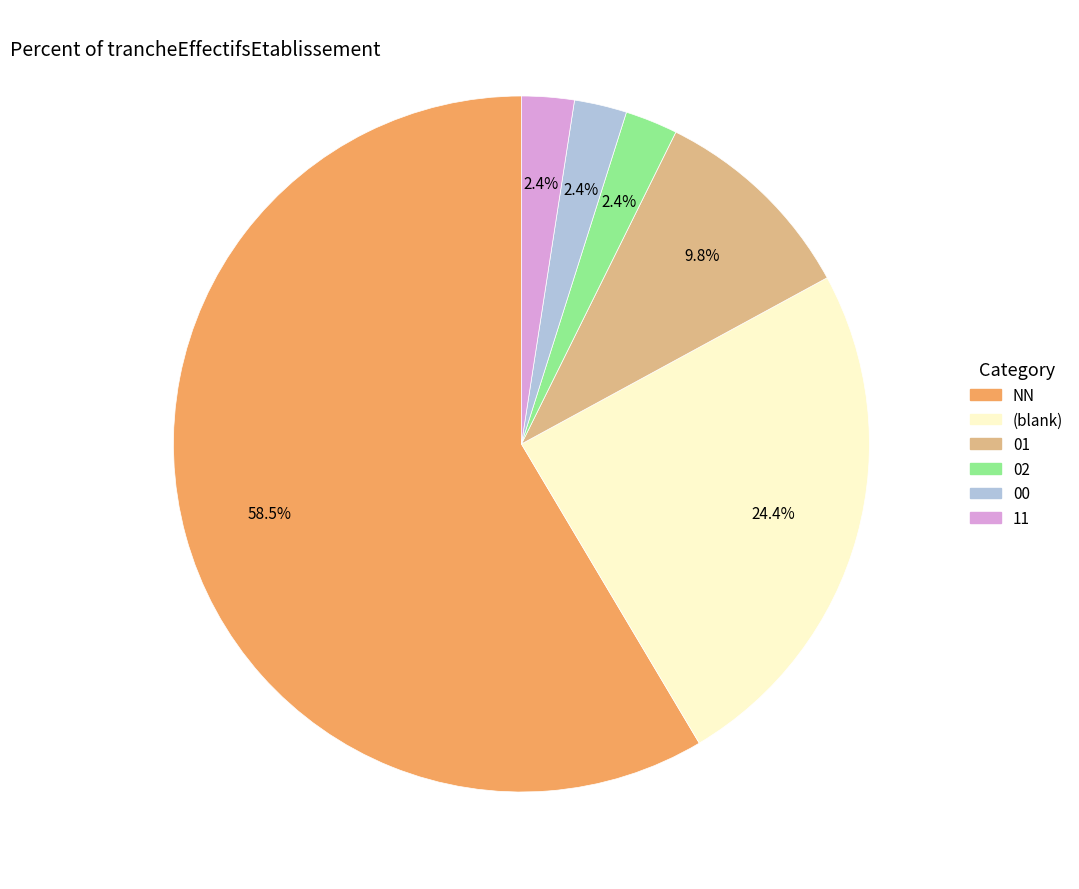

Is there any slice that represents more than half of the pie?

Yes